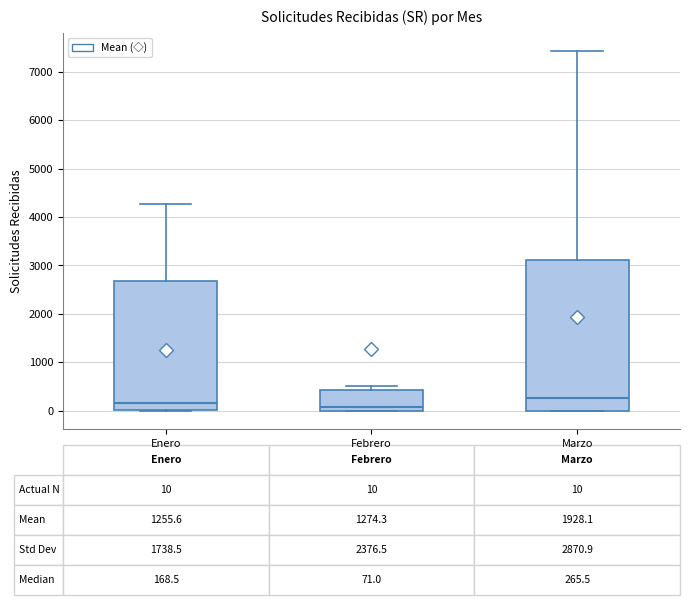

Which box is the tallest, from its lower edge to its upper edge?

Marzo